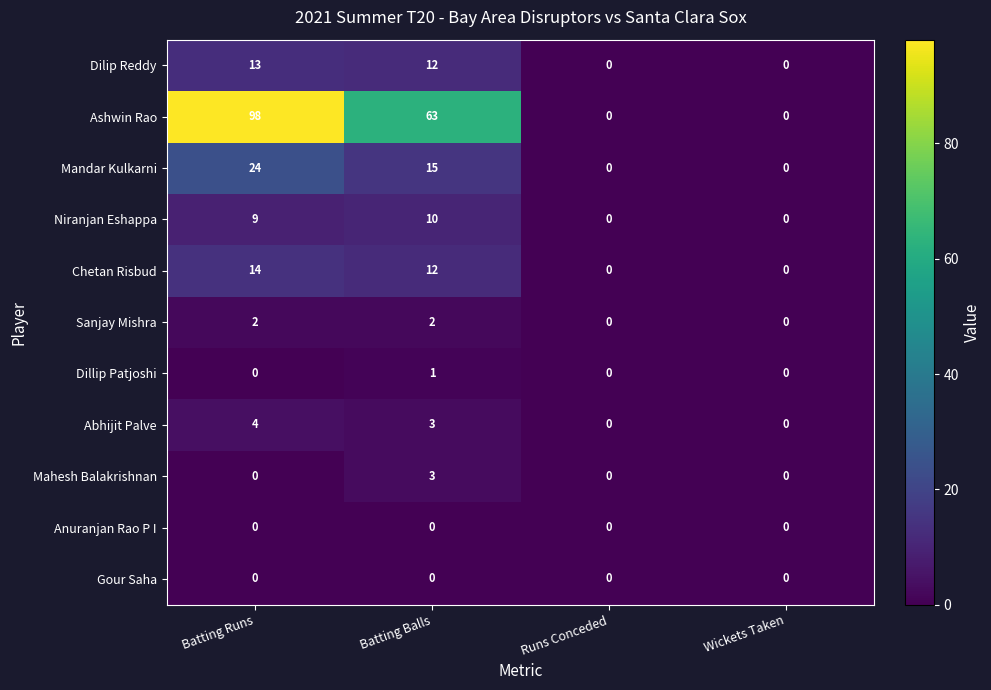

True or false: Chetan Risbud has a value of 14 at Batting Runs.

True